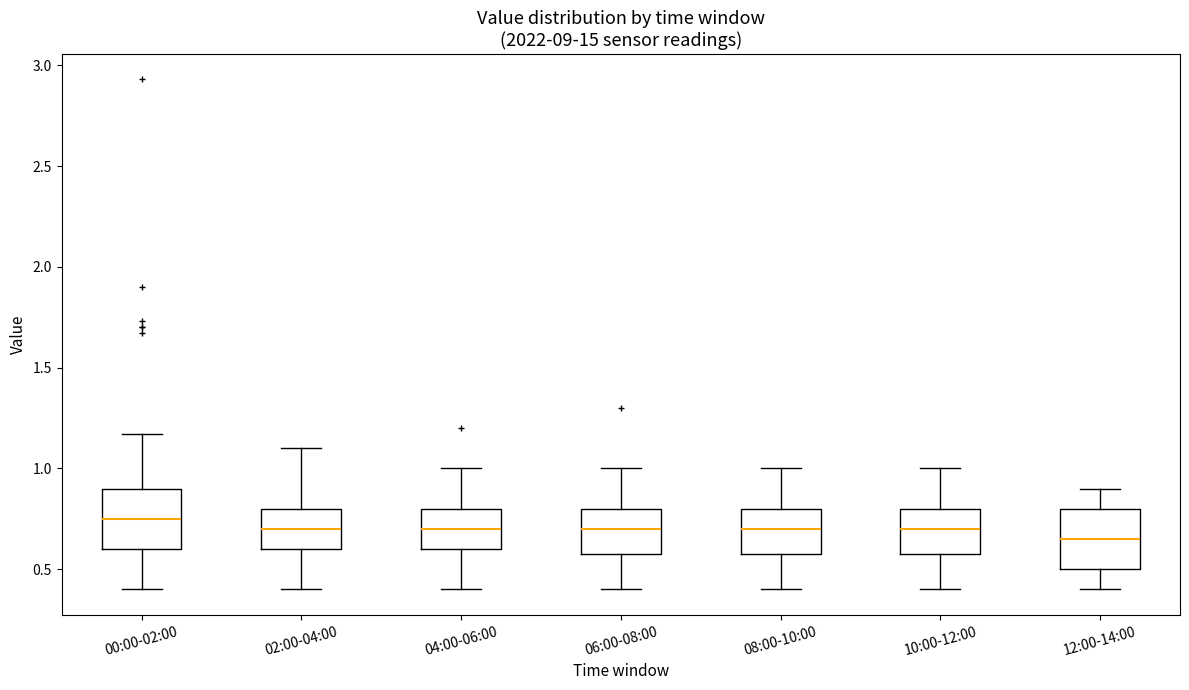

Where does the lower whisker of the box for 04:00-06:00 end on the y-axis? The values are not printed on the chart, so give them approximately, as read against the axis.

0.40